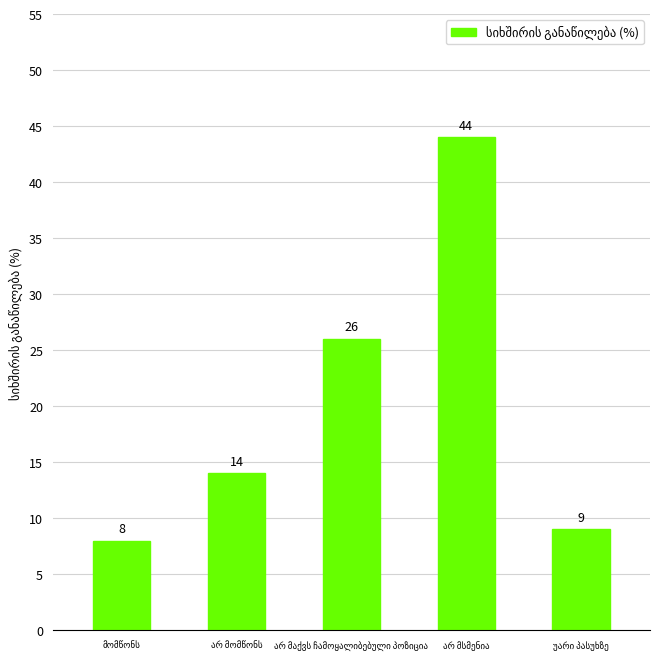

Reading left to right, what are all the values shown in this chart?

8	14	26	44	9